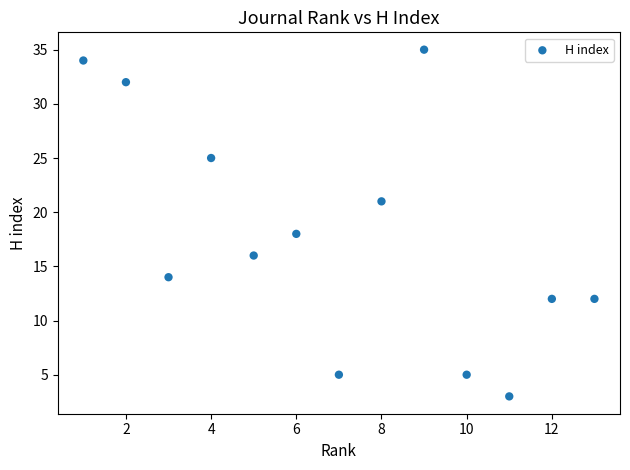

What is the range of X values (max minus min)?

12